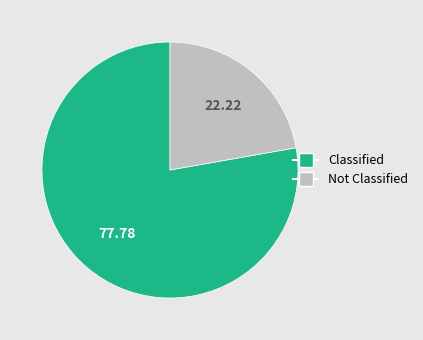

Is there any slice that represents more than half of the pie?

Yes